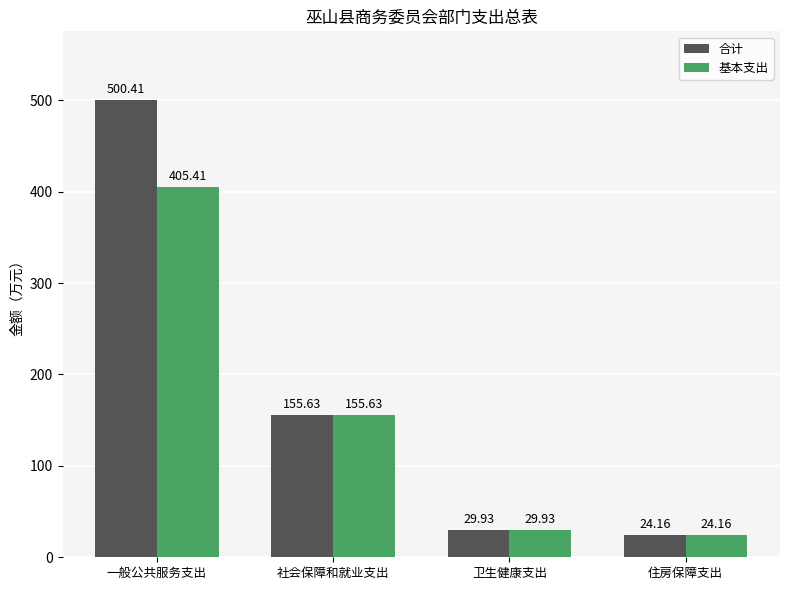

Reading right to left, what are all the values shown in this chart?

合计: 住房保障支出=24.2	卫生健康支出=29.9	社会保障和就业支出=155.6	一般公共服务支出=500.4
基本支出: 住房保障支出=24.2	卫生健康支出=29.9	社会保障和就业支出=155.6	一般公共服务支出=405.4